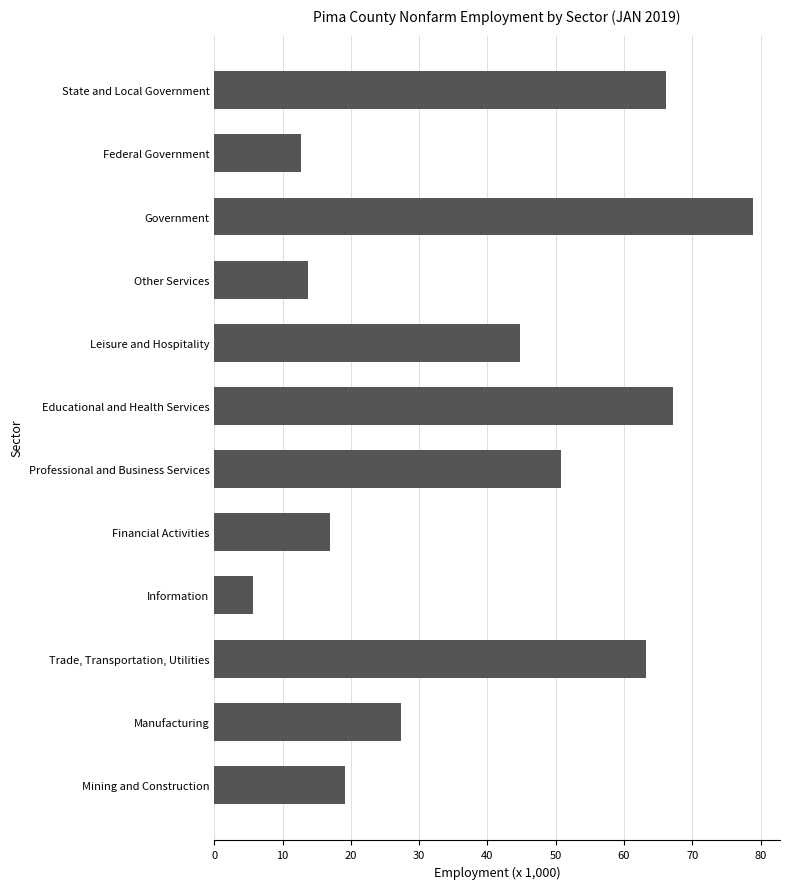

Does the chart contain any negative values?

No